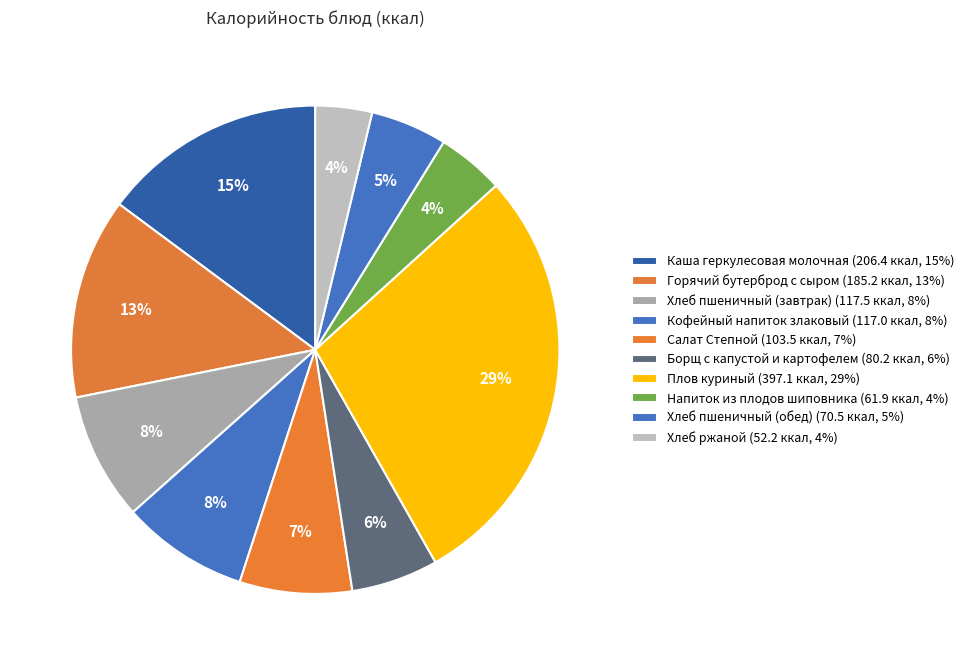

Count the number of slices in the pie.

10